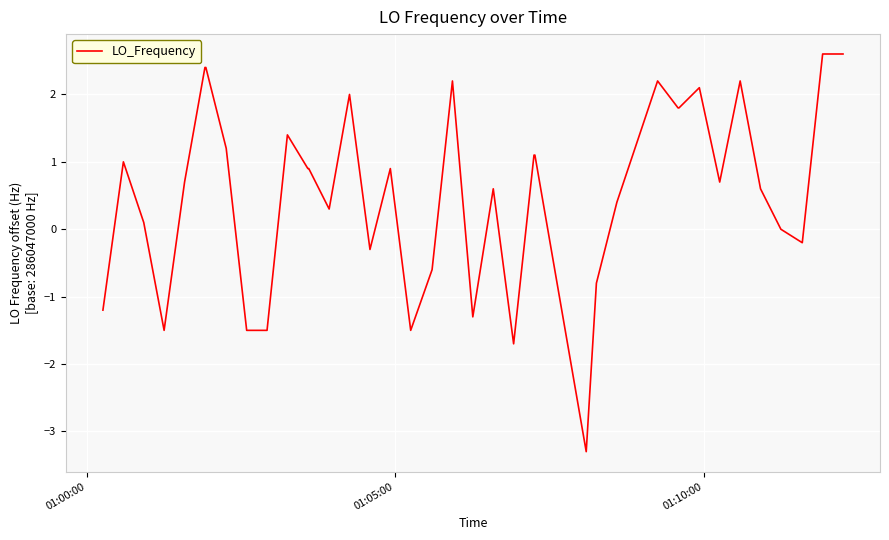

What is the difference between the maximum and minimum values?

5.9